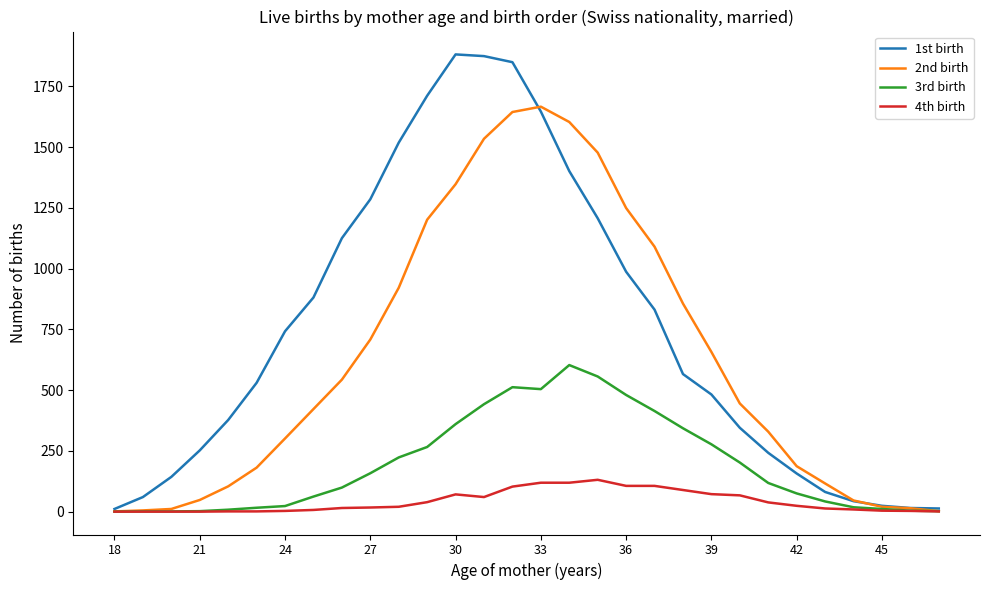

What is the maximum value shown in the chart?

1881